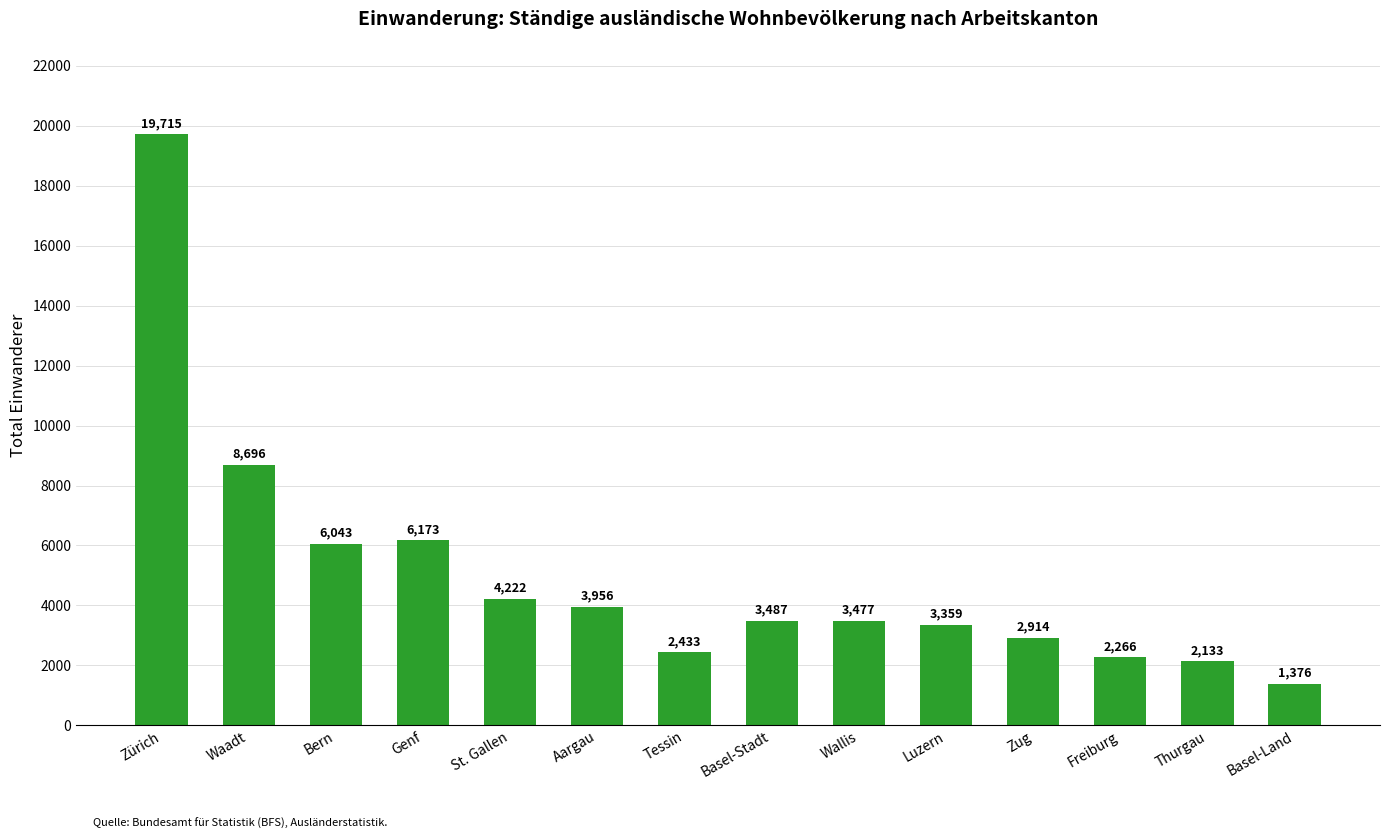

How many categories are shown in the chart?

14